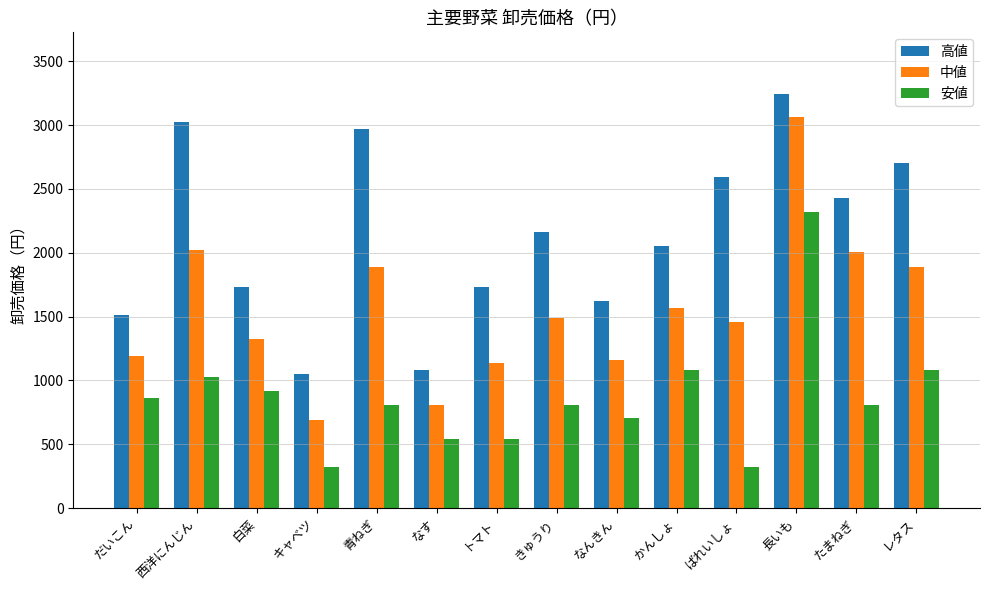

What is the sum of the 高値 values at きゅうり and トマト?

3888